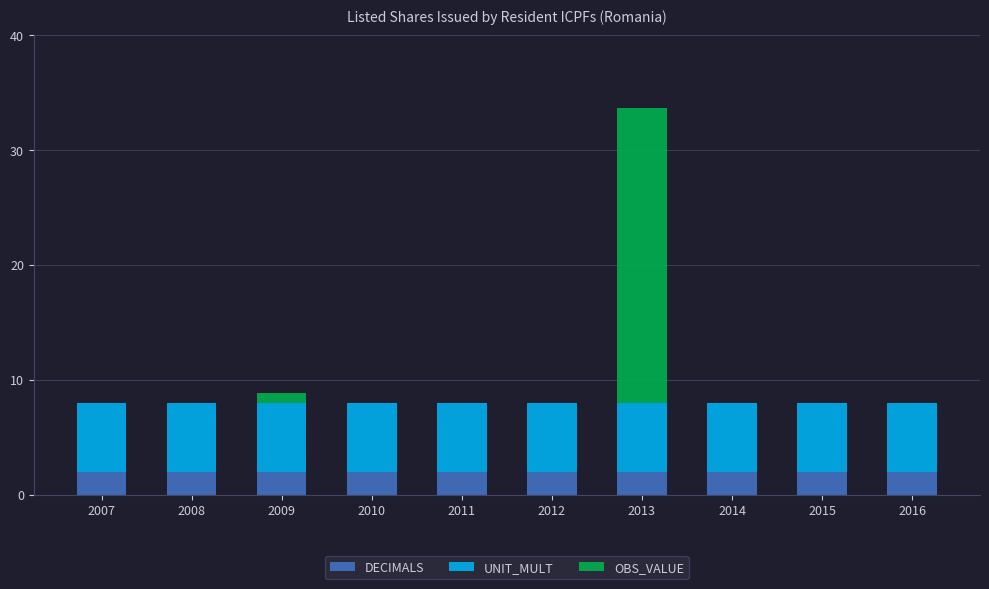

What is the total value across all series at 2012?

8.0